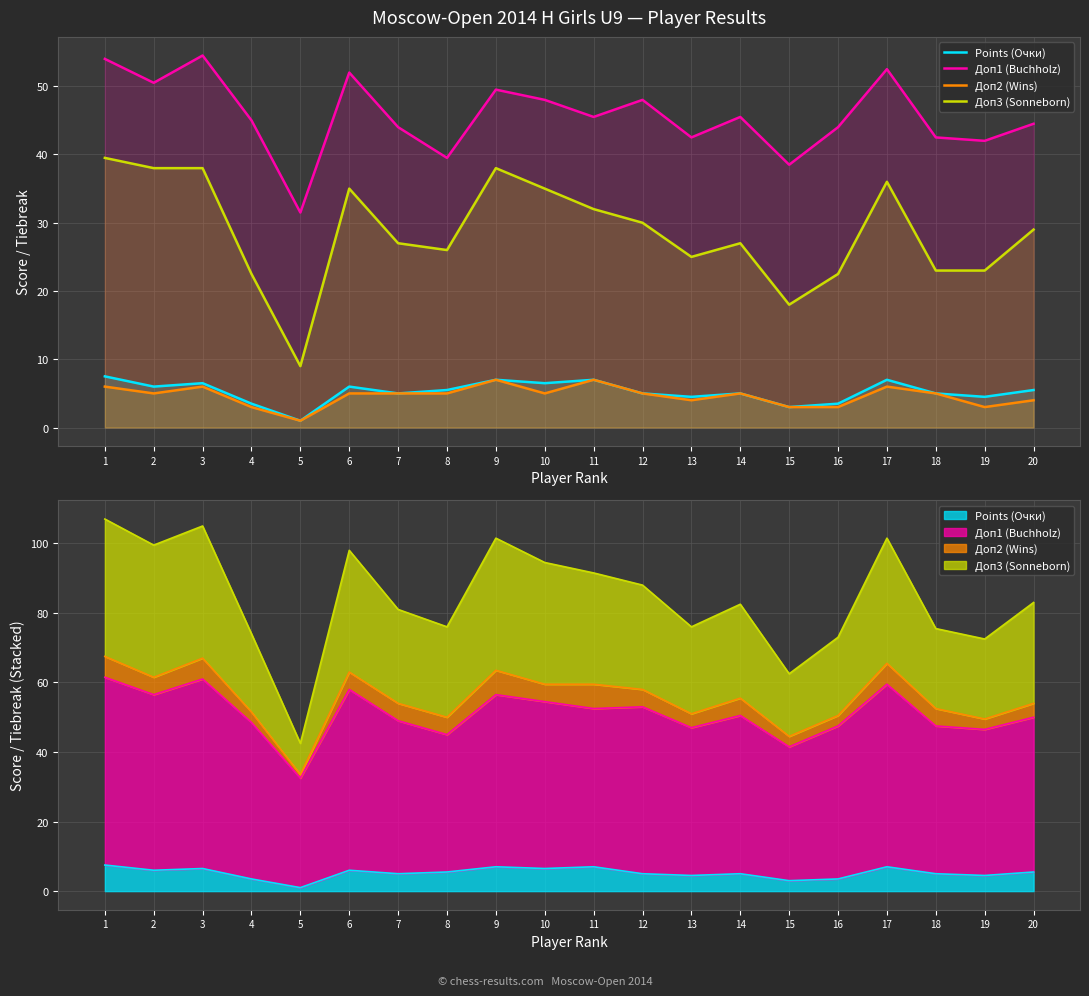

What is the lowest value of the Доп1 (Buchholz) series?

31.5